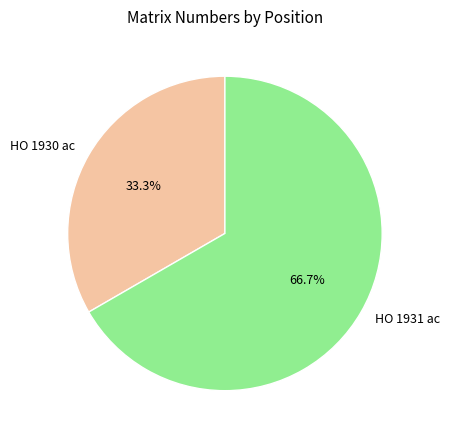

Which category has the smallest portion of the pie?

HO 1930 ac